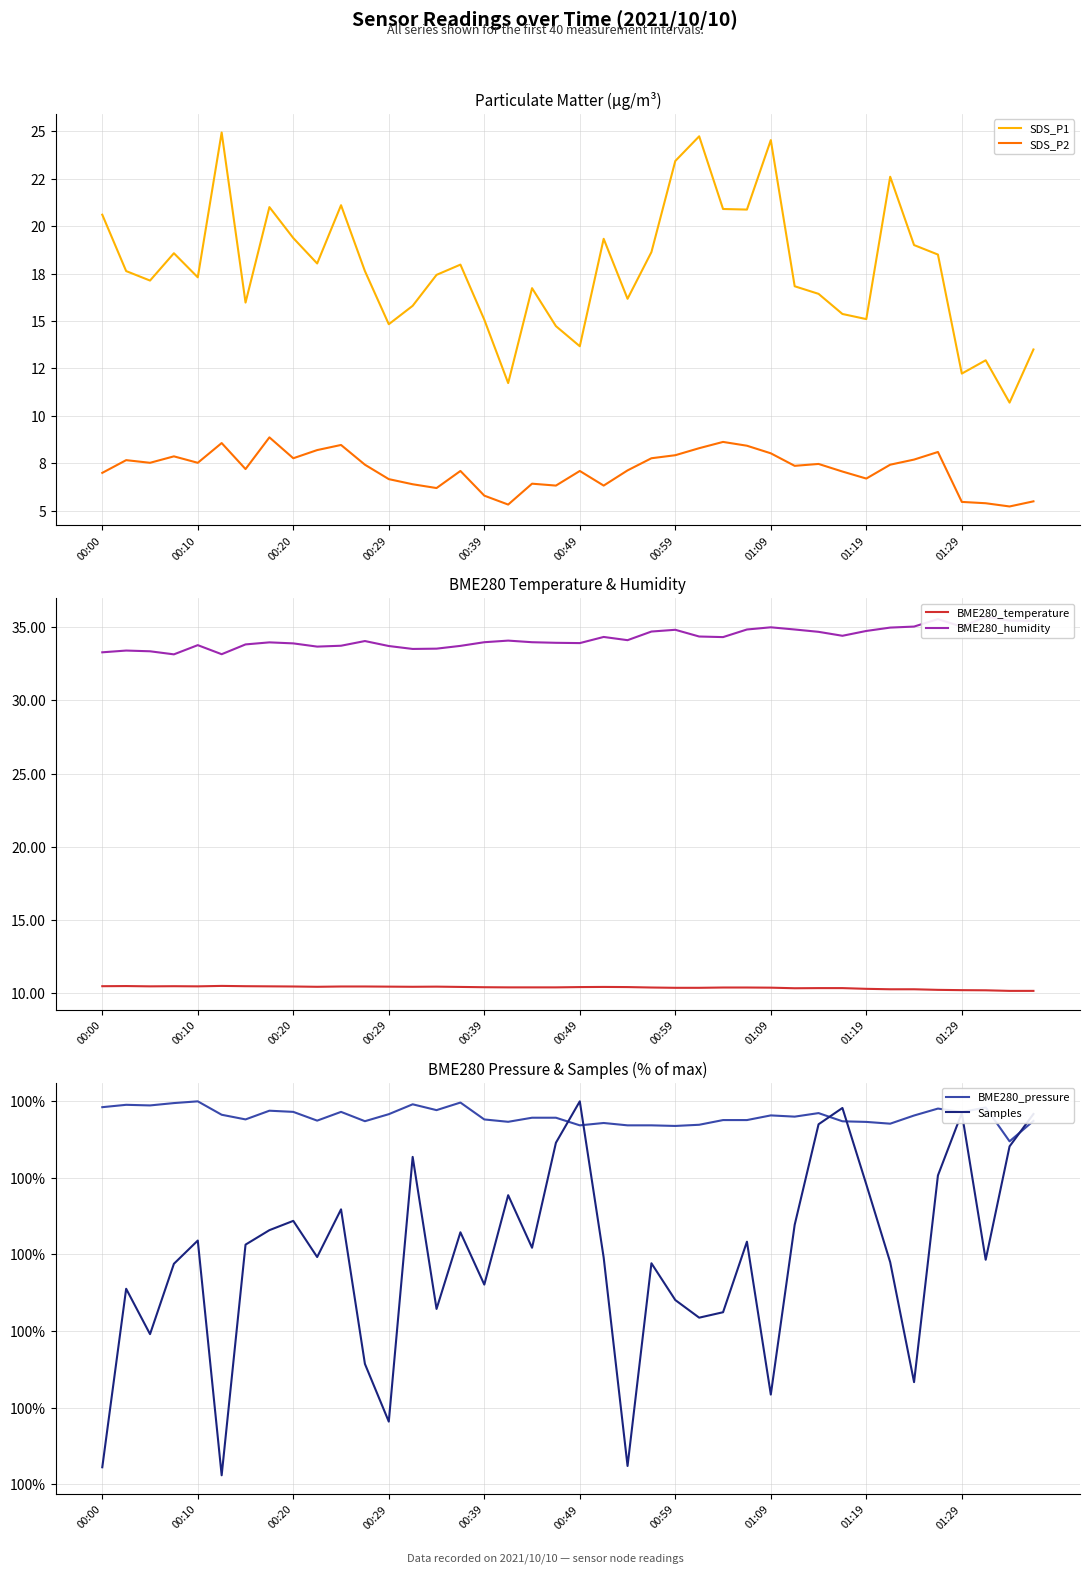

True or false: BME280_temperature has a value of 10.3 at 01:19.

True